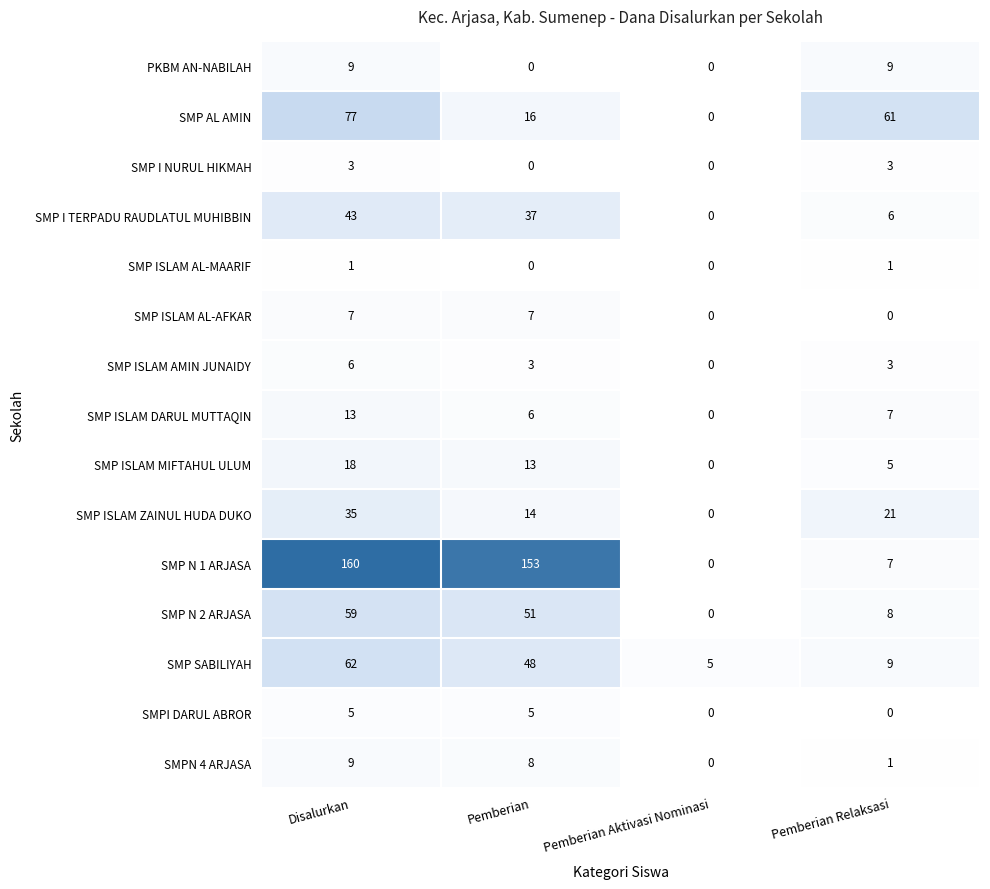

True or false: SMP ISLAM ZAINUL HUDA DUKO has a value of 21 at Pemberian Relaksasi.

True